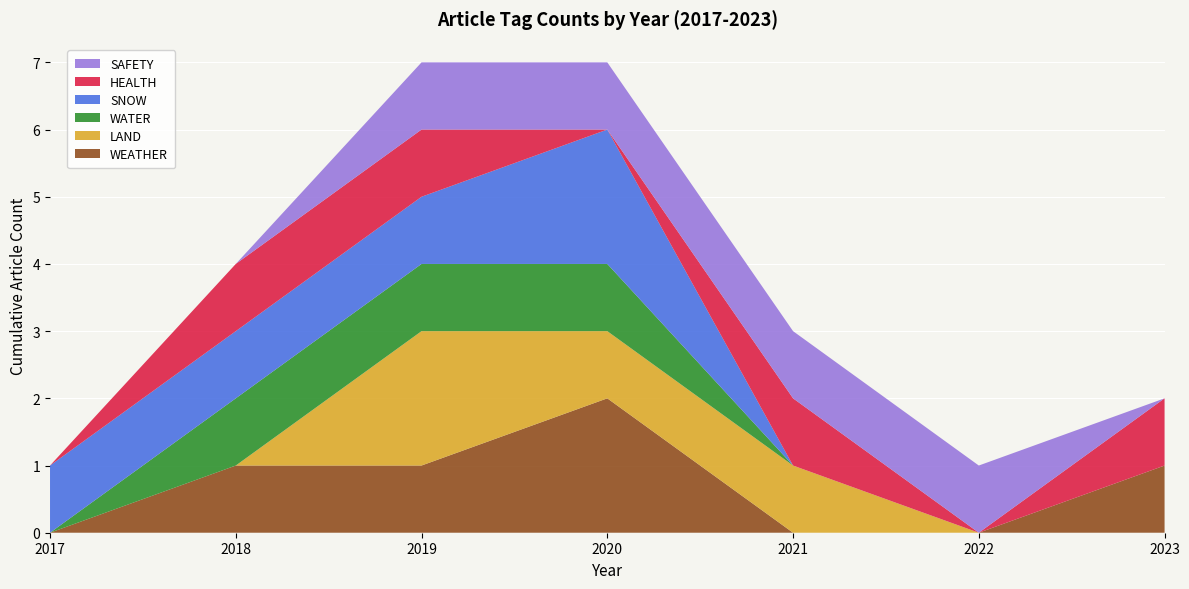

What is the total value across all series at 2020?

7